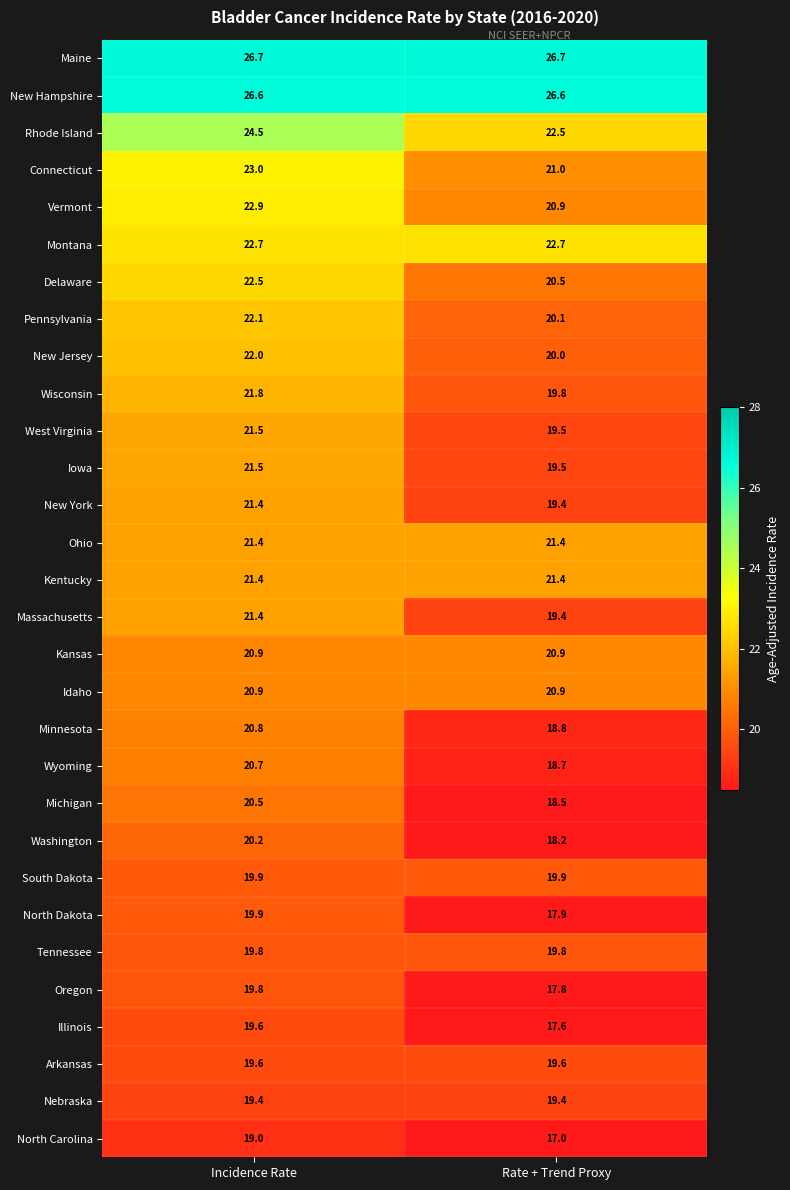

What is the difference between the highest and lowest values at Rate + Trend Proxy?

9.7